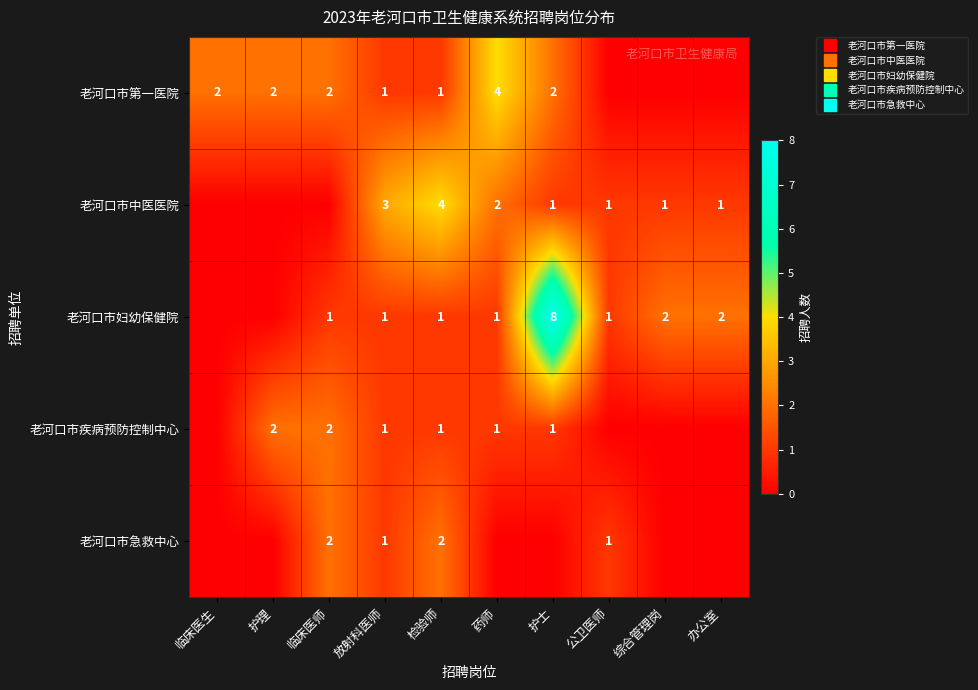

At how many categories does at least one series exceed 7?

1